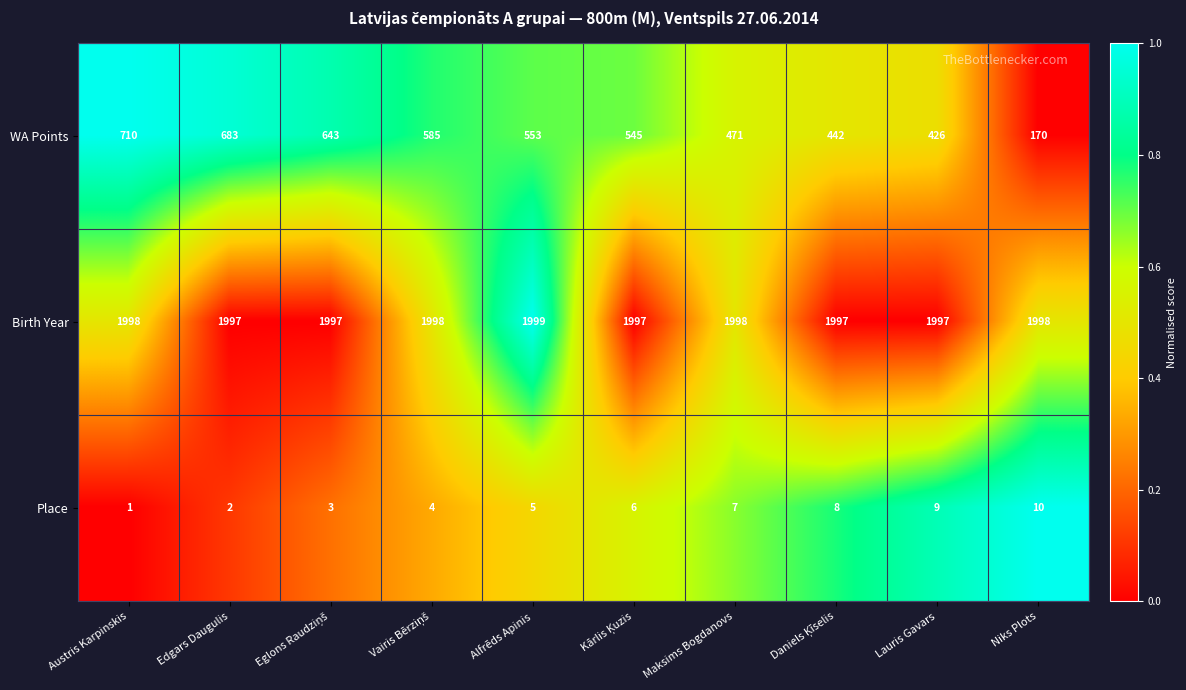

At Maksims Bogdanovs, list the series in order from smallest to largest.

Place, WA Points, Birth Year